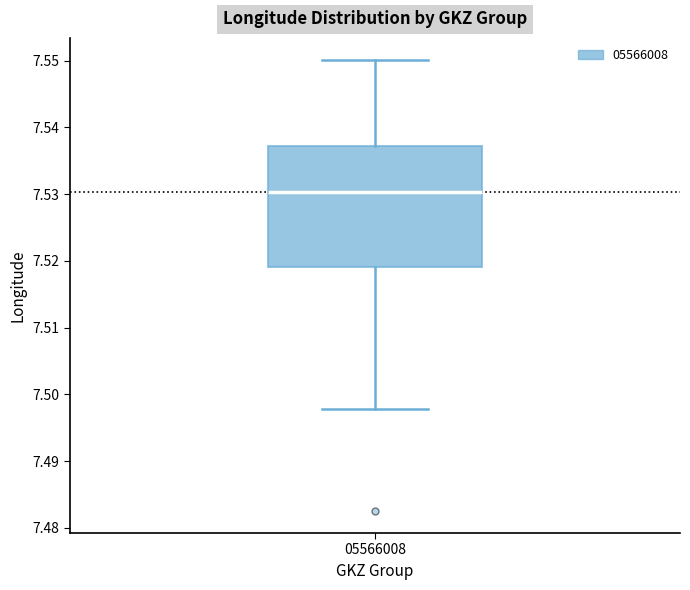

Read this box plot against the y-axis: the position of the median line, the range covered by the box, and the ends of both whiskers. The values are not printed on the chart, so give them approximately, as read against the axis.

median 7.530, box 7.519 to 7.537, whiskers 7.498 to 7.550